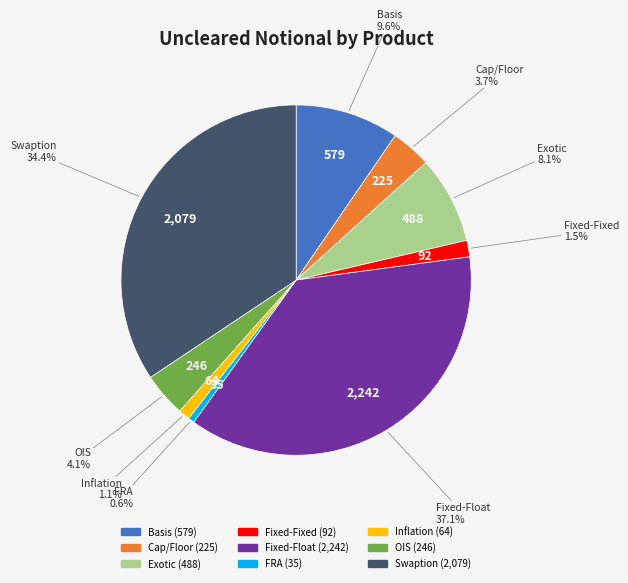

What portion of the pie excludes Inflation?

98.9%